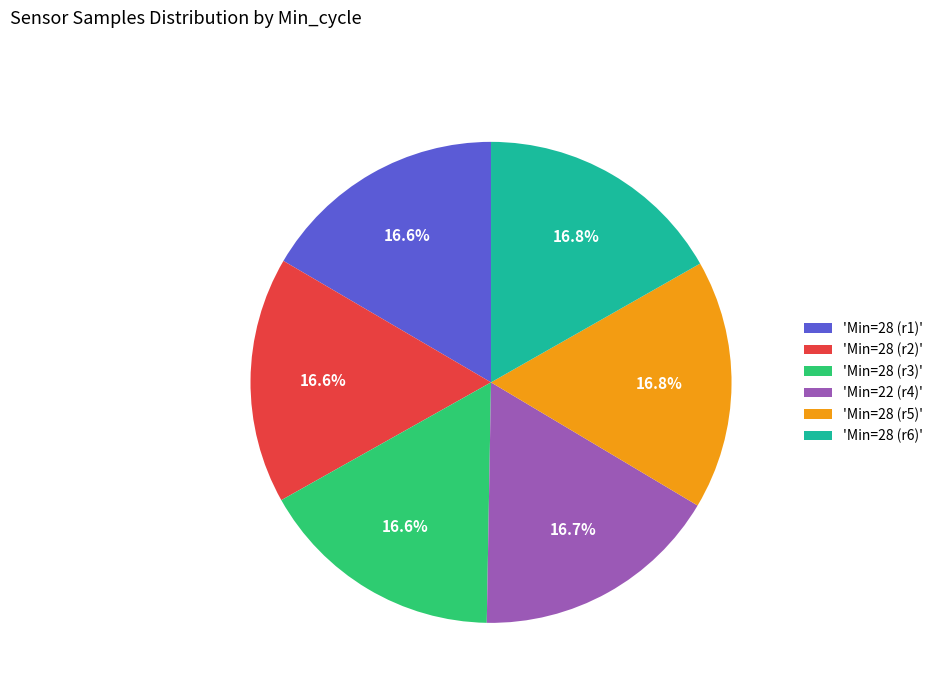

Is there a majority slice in this chart?

No